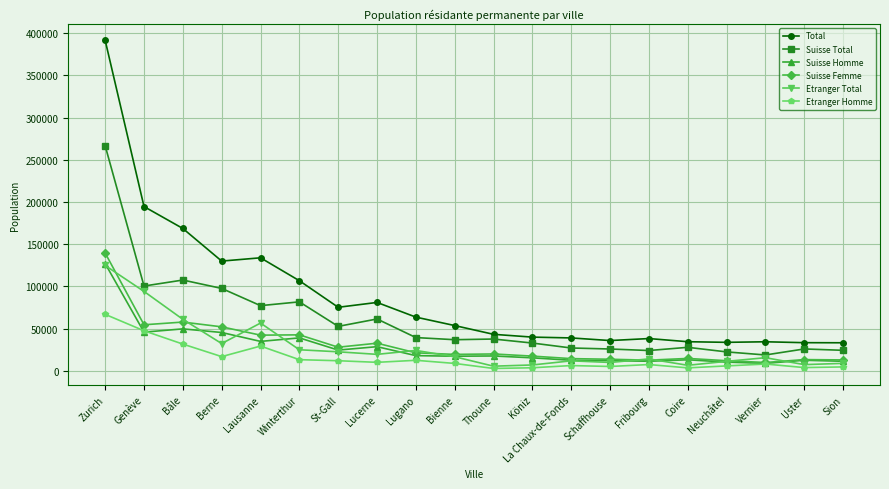

Which category has the highest value across all series?

Zurich